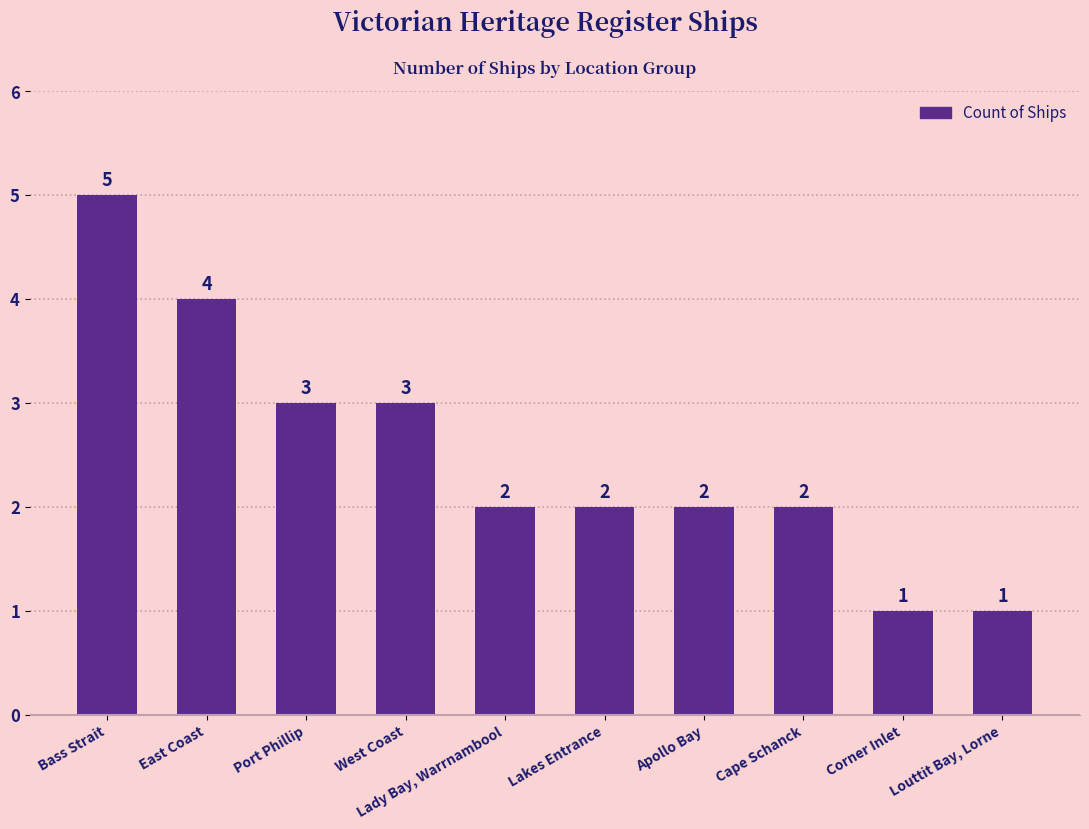

What position from the right is Lakes Entrance?

5